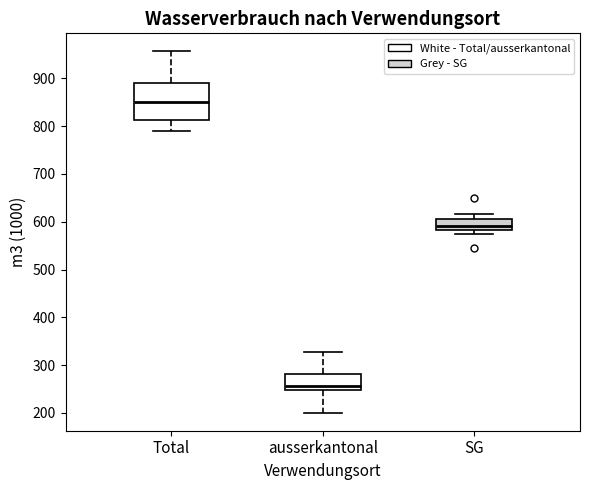

Which box's median line is the lowest?

ausserkantonal